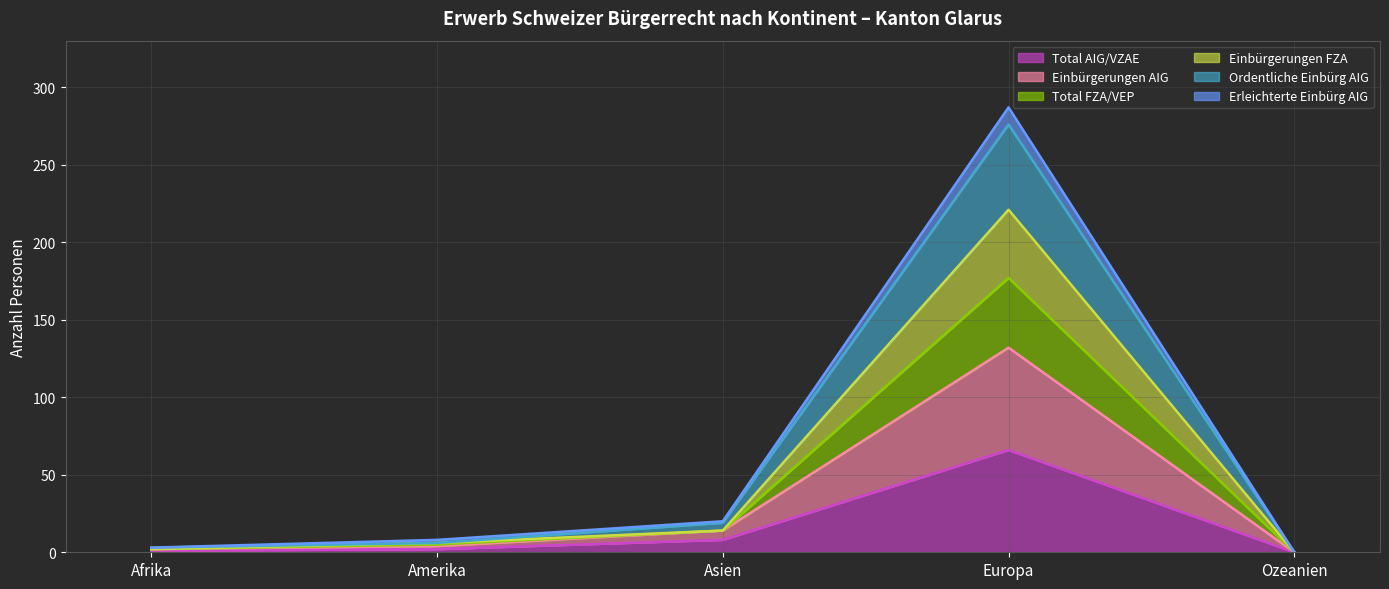

True or false: Ordentliche Einbürg AIG and Einbürgerungen AIG cross at least once.

False